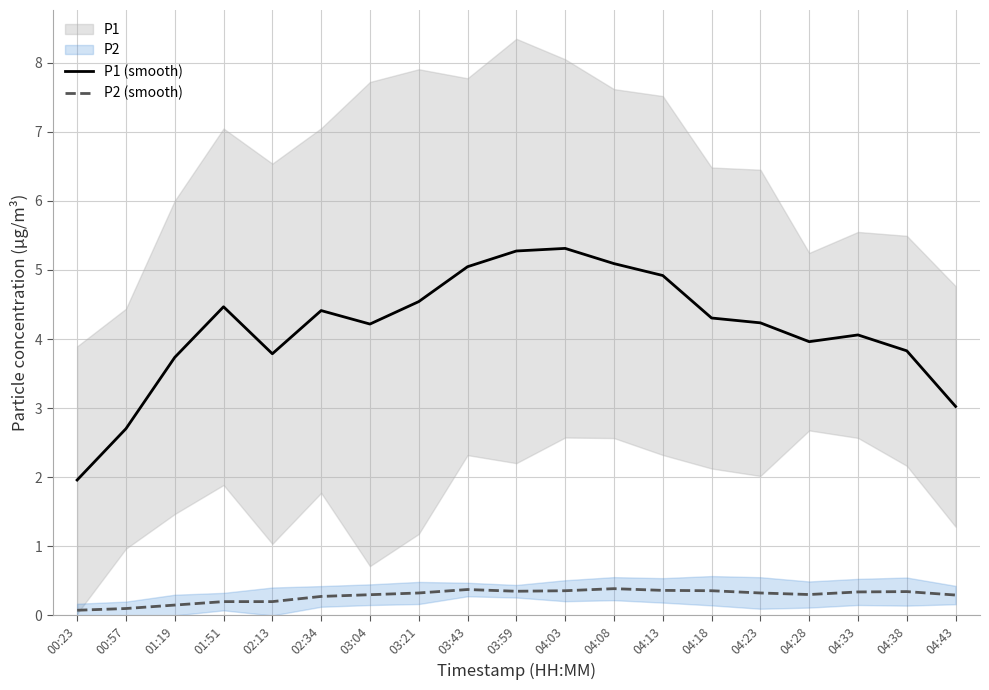

True or false: P2 (smooth) and P1 (smooth) cross at least once.

False